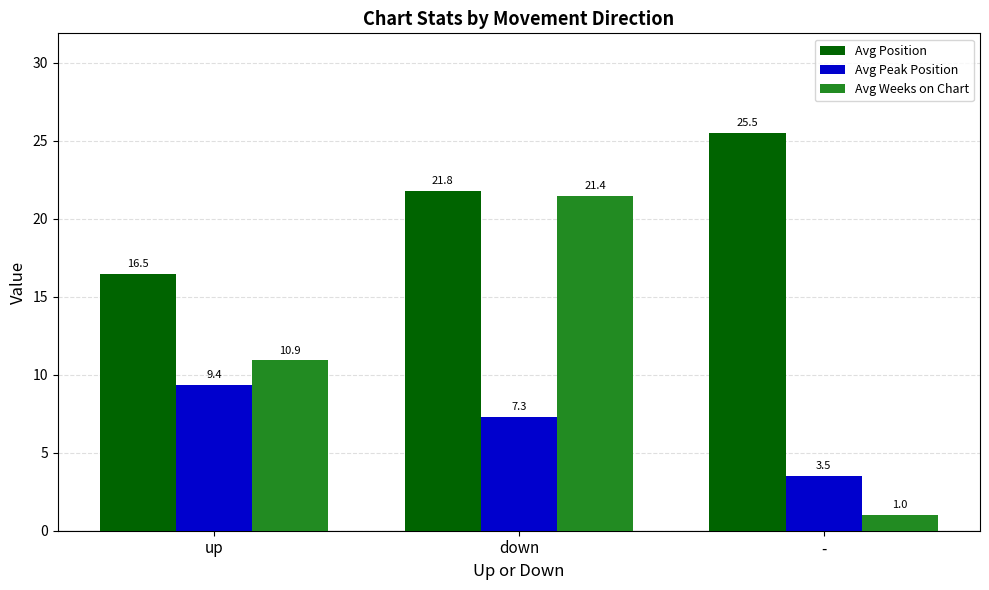

What is the value of the Avg Peak Position bar at the 3rd from the left?

3.5